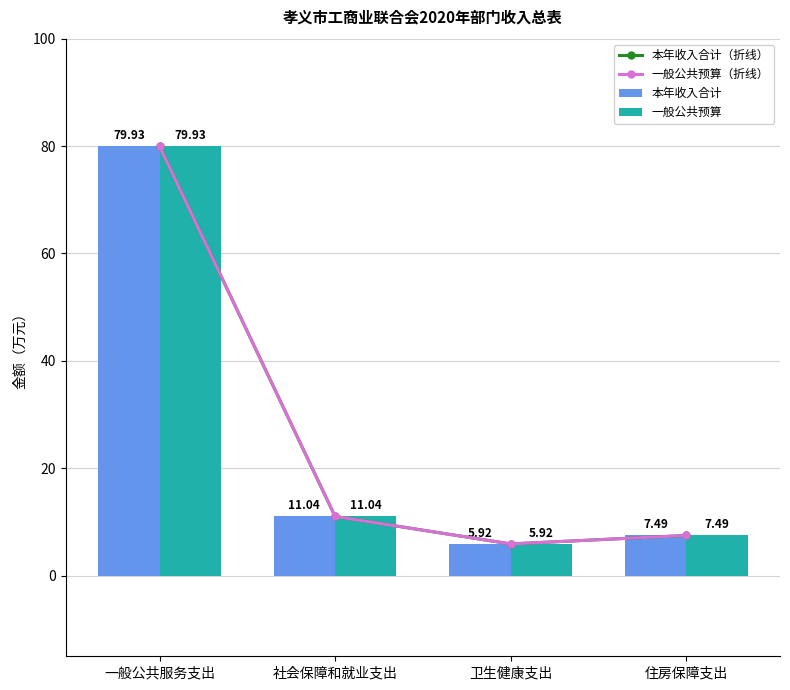

What is the difference between the 一般公共预算 values at 住房保障支出 and 社会保障和就业支出?

3.5